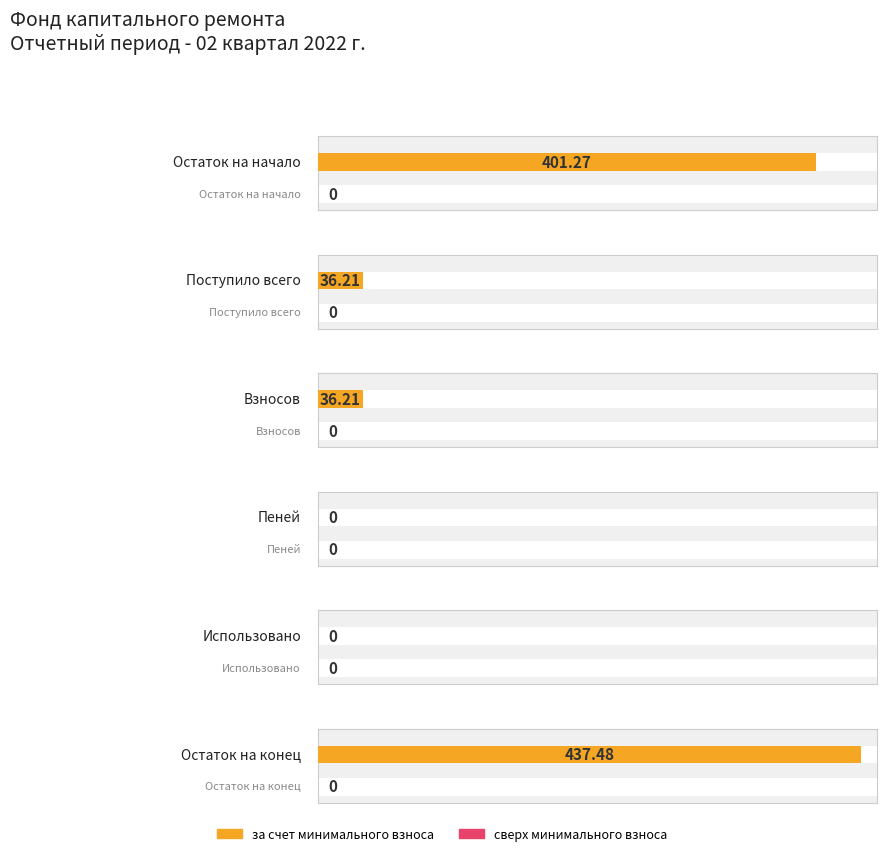

Where does the за счет минимального взноса series first go above 36?

Остаток на начало